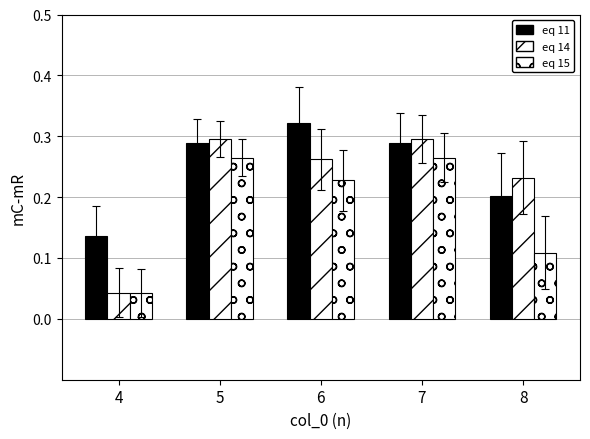

What is the sum of all eq 15 values?

0.9